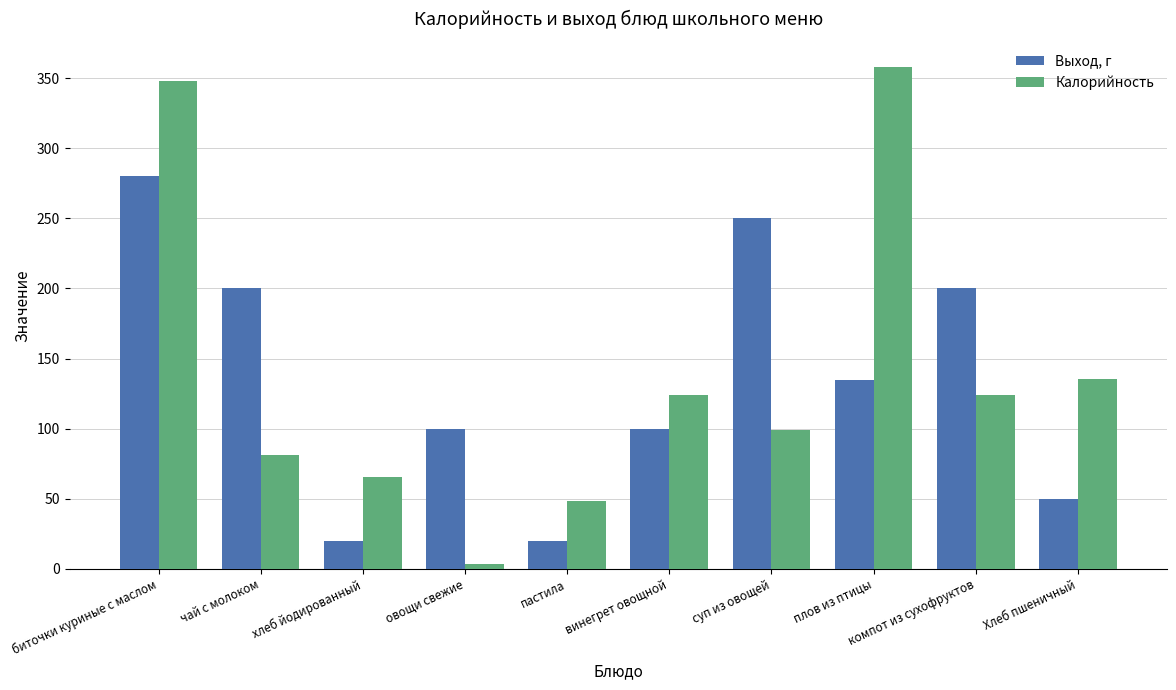

Rank the series by their maximum value, from lowest to highest.

Выход, г, Калорийность